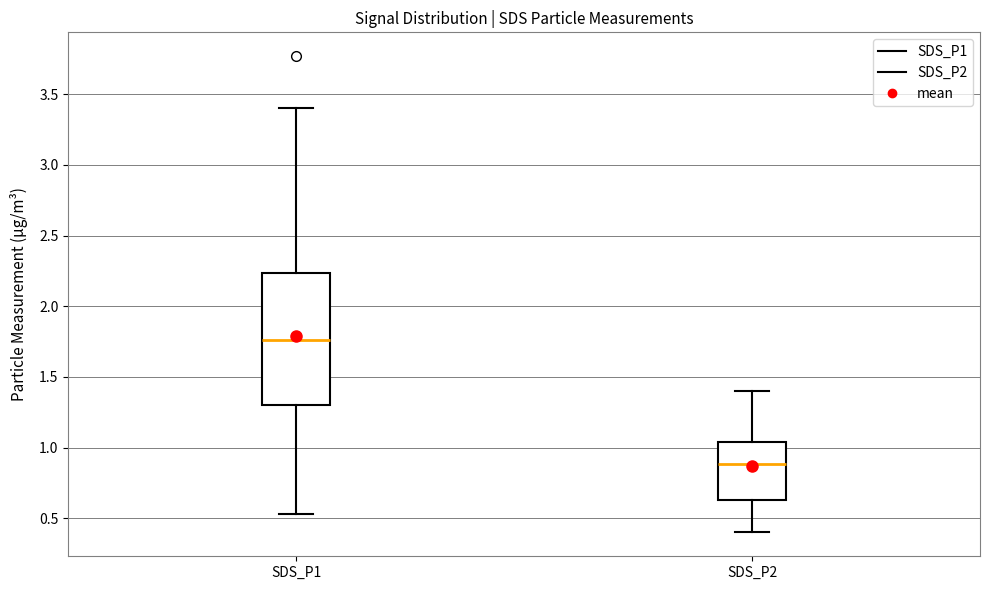

Which box has the lowest median line?

SDS_P2